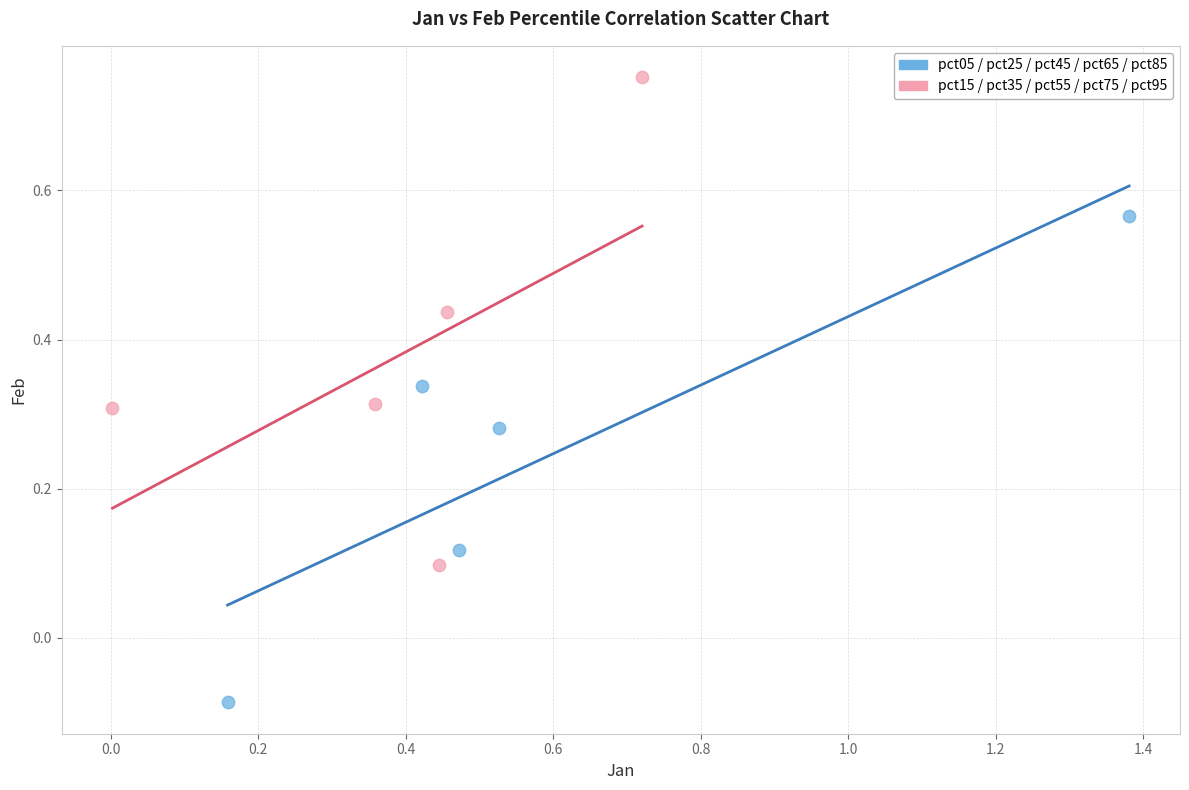

Which series reaches the minimum Y coordinate?

pct05 / pct25 / pct45 / pct65 / pct85